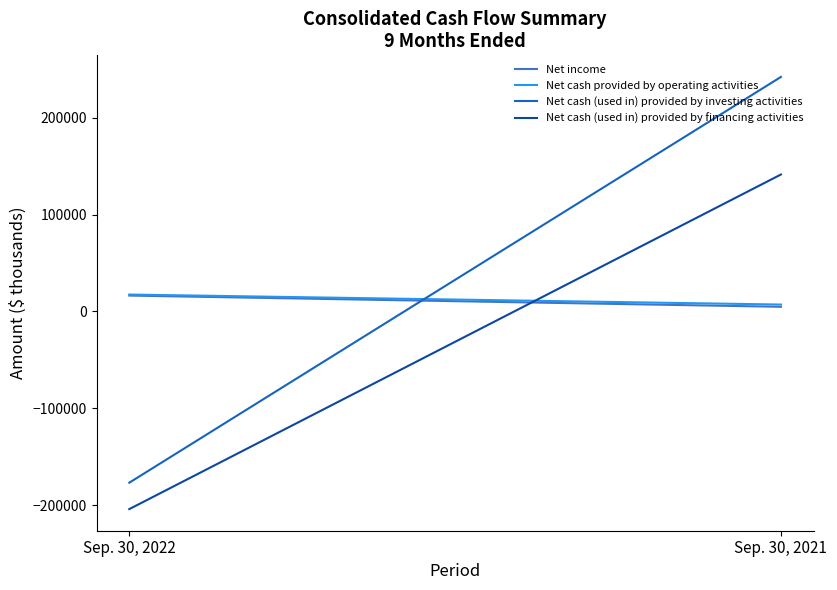

Reading right to left, extract all data points from this chart.

Net income: Sep. 30, 2021=4790	Sep. 30, 2022=16381
Net cash provided by operating activities: Sep. 30, 2021=7099	Sep. 30, 2022=17451
Net cash (used in) provided by investing activities: Sep. 30, 2021=242268	Sep. 30, 2022=-176958
Net cash (used in) provided by financing activities: Sep. 30, 2021=141468	Sep. 30, 2022=-204248